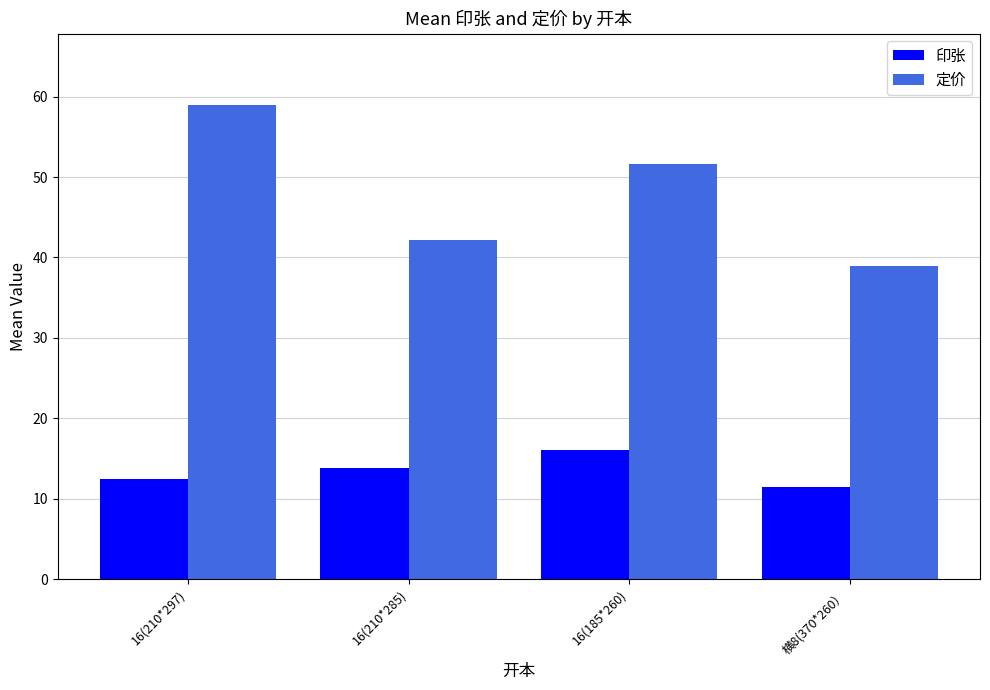

What is the average value of the 定价 series?

47.9